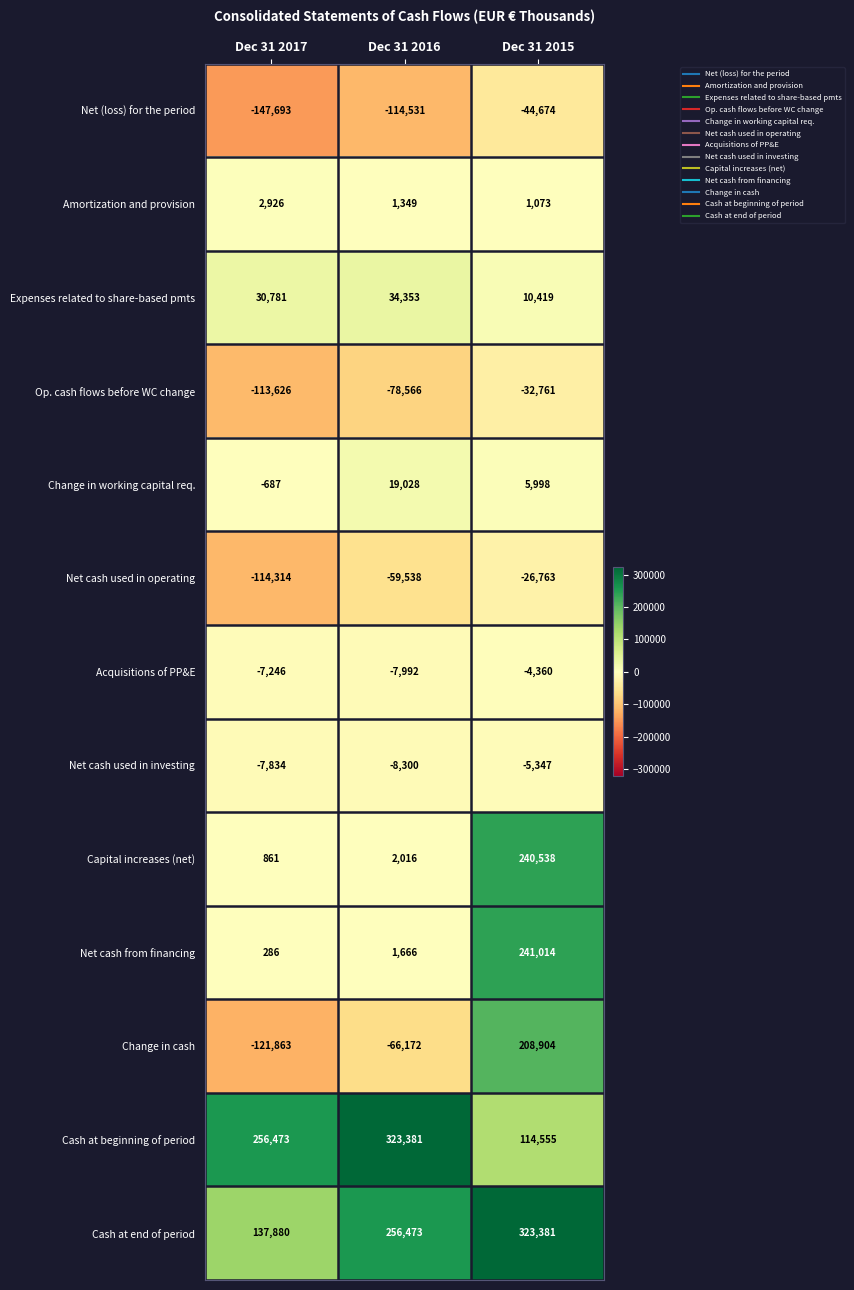

The value of Op. cash flows before WC change at Dec 31 2015 is -20591. True or false?

False